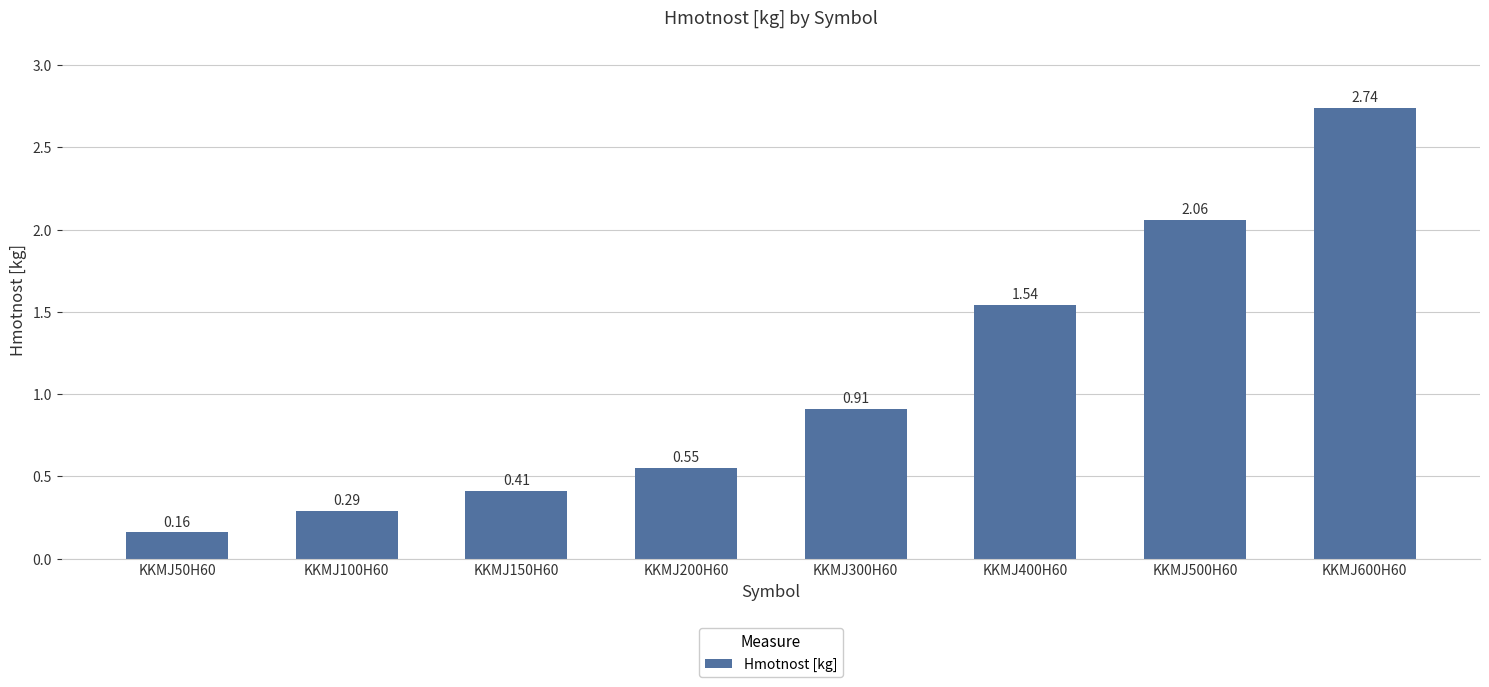

How many categories are shown in the chart?

8